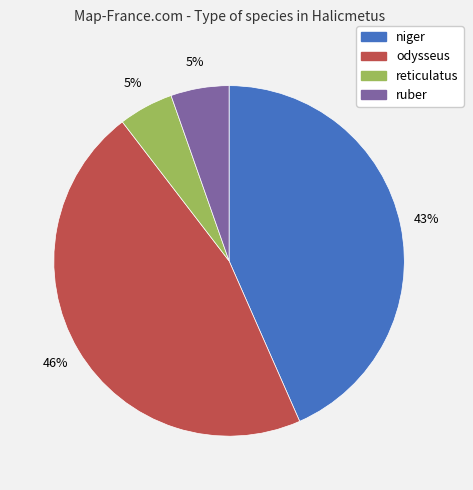

The odysseus slice represents 46% of the pie. True or false?

True